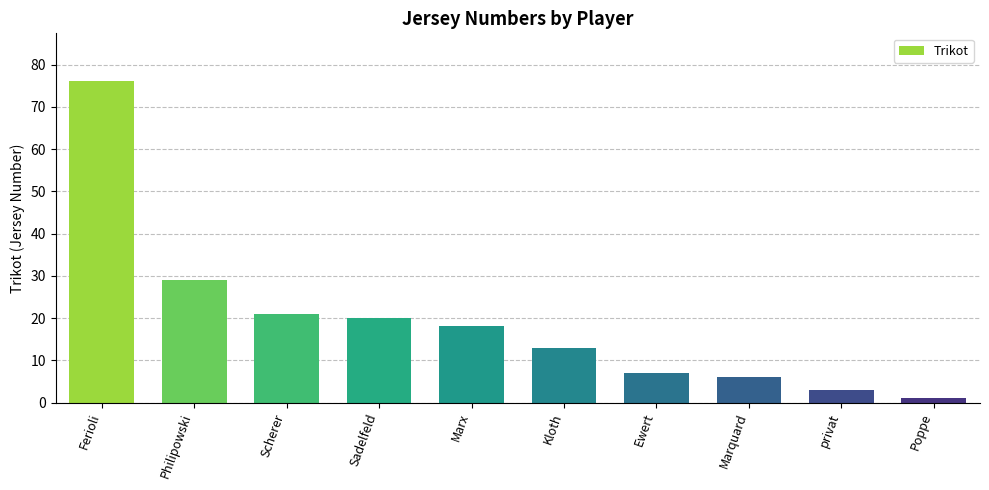

How many bars are there in total?

10